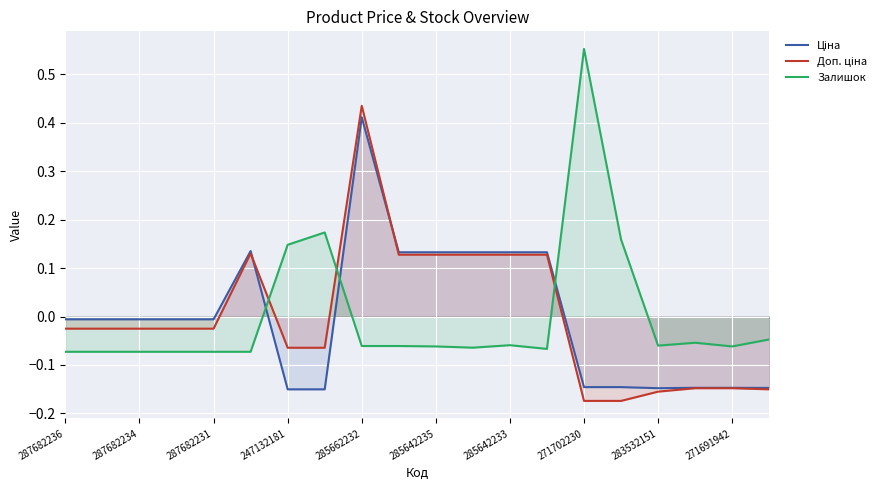

What are all the series names shown in the legend?

Ціна, Доп. ціна, Залишок